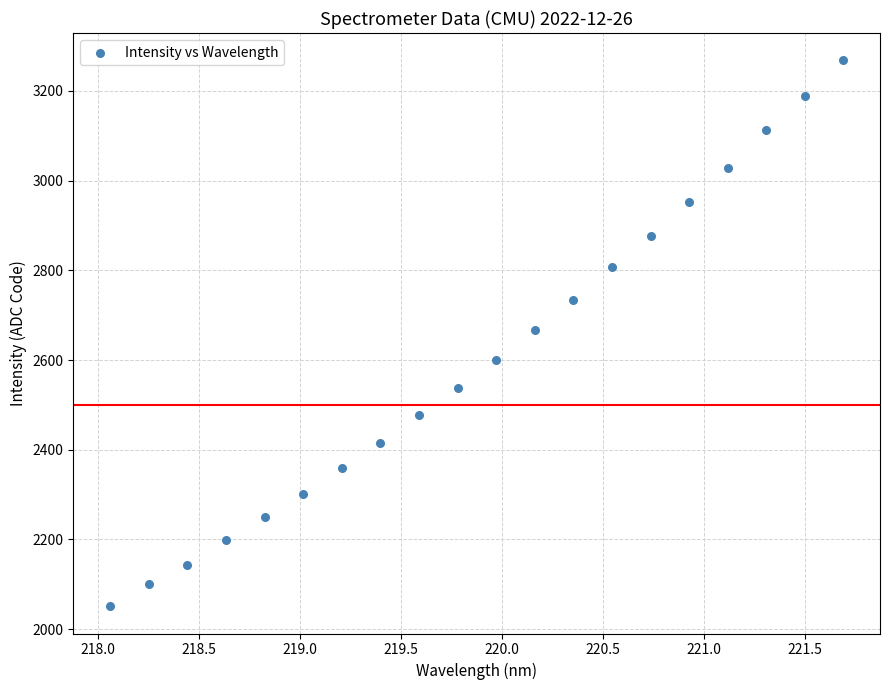

What is the range of X values (max minus min)?

3.6